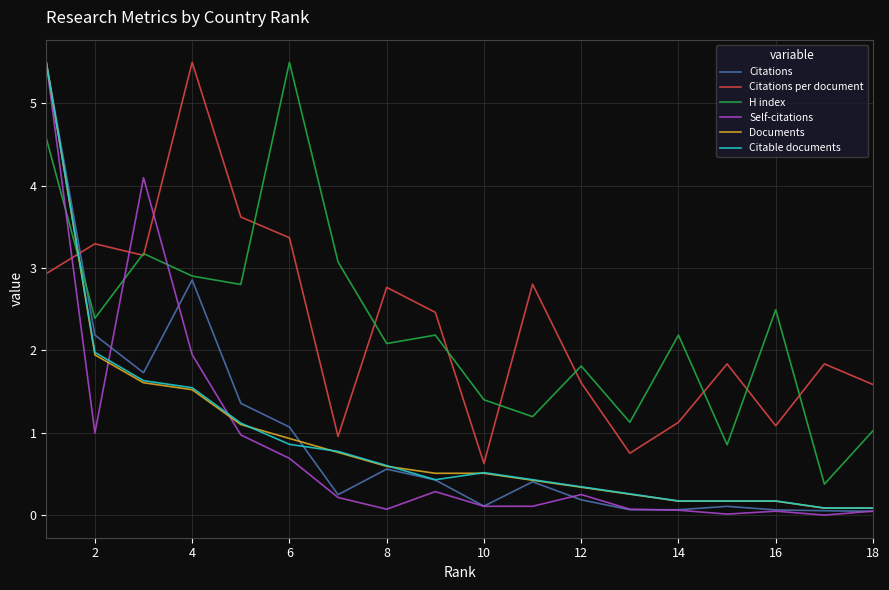

At how many categories does at least one series exceed 0?

18